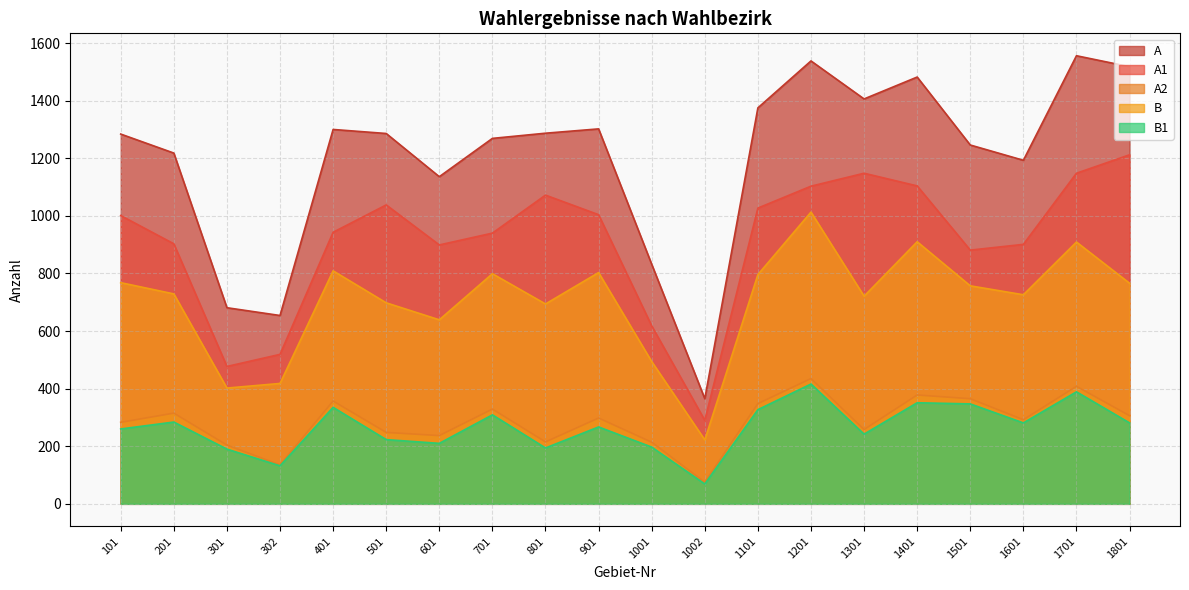

Count the number of categories in the chart.

20